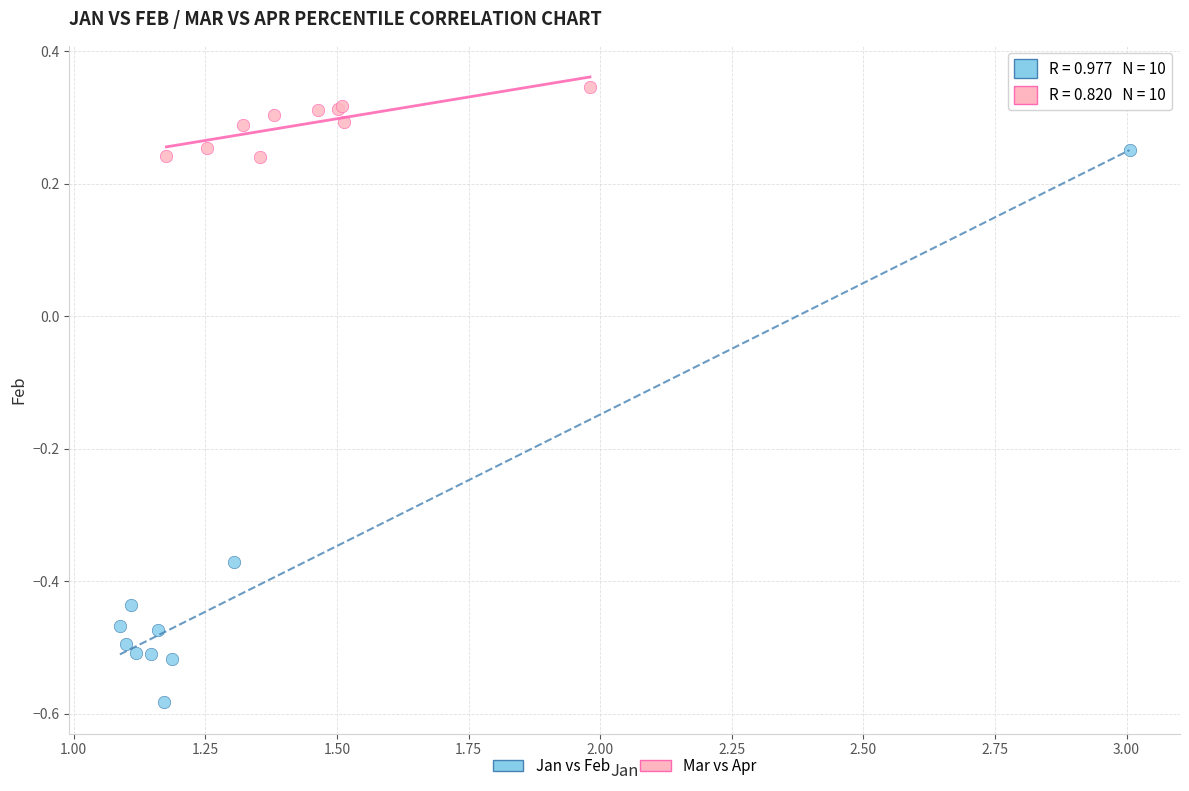

Which series has the widest spread of Y values?

Jan vs Feb